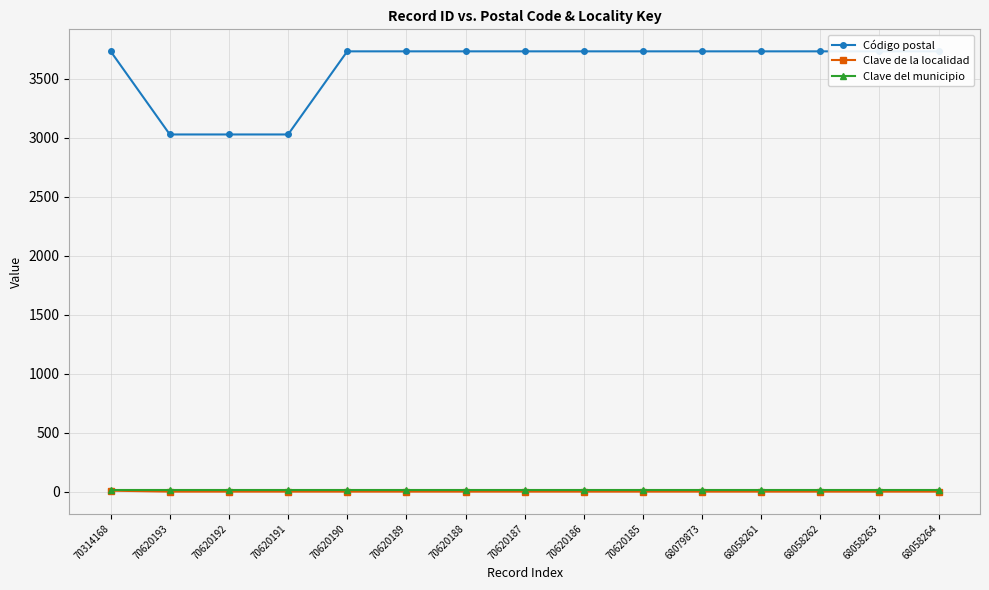

What position from the left is 70620193?

2